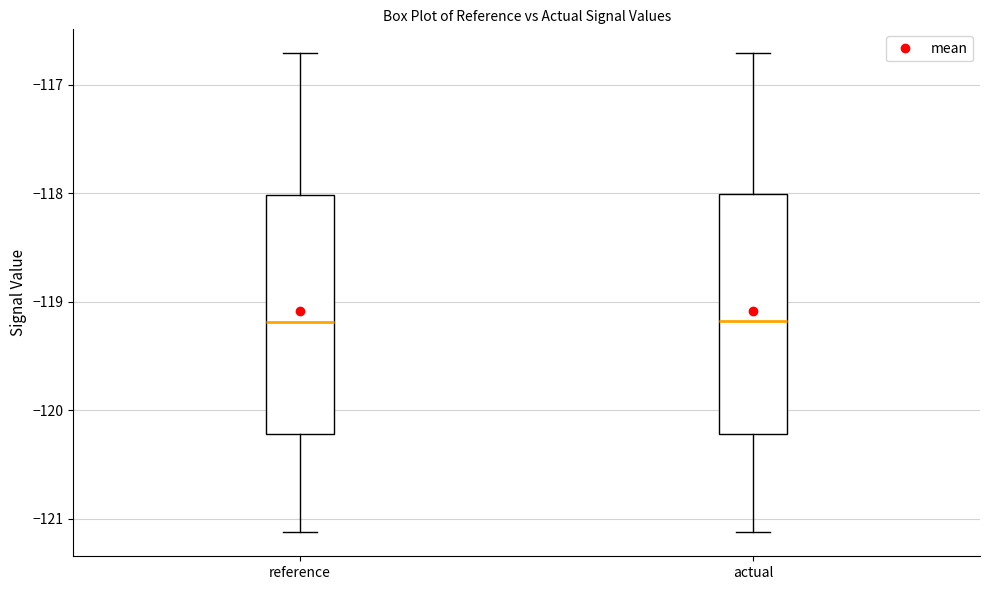

Reading left to right, transcribe this box plot: for each box, give where its median line is, the range the box spans, and where its two whiskers end, as read against the y-axis. The values are not printed on the chart, so give them approximately, as read against the axis.

reference: median -119.2, box -120.2 to -118.0, whiskers -121.1 to -116.7
actual: median -119.2, box -120.2 to -118.0, whiskers -121.1 to -116.7